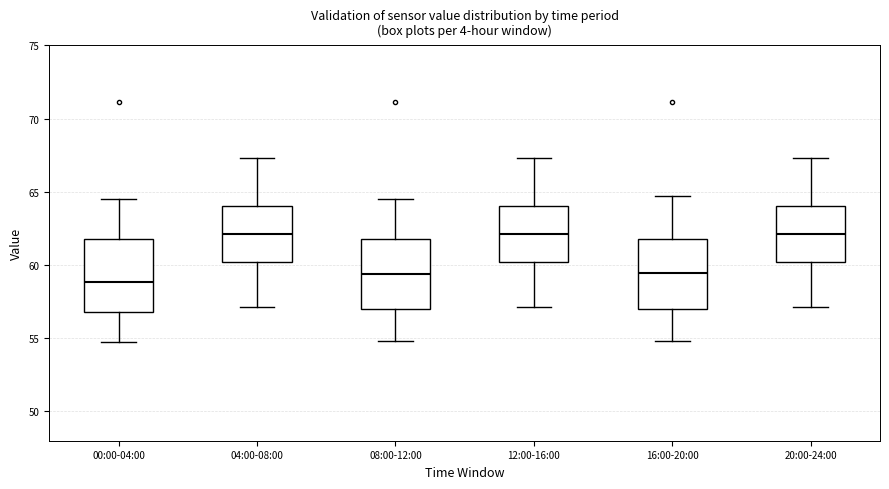

Reading left to right, transcribe this box plot: for each box, give where its median line is, the range the box spans, and where its two whiskers end, as read against the y-axis. The values are not printed on the chart, so give them approximately, as read against the axis.

00:00-04:00: median 59.0, box 57.0 to 62.0, whiskers 54.5 to 64.5
04:00-08:00: median 62.0, box 60.0 to 64.0, whiskers 57.0 to 67.5
08:00-12:00: median 59.5, box 57.0 to 62.0, whiskers 55.0 to 64.5
12:00-16:00: median 62.0, box 60.0 to 64.0, whiskers 57.0 to 67.5
16:00-20:00: median 59.5, box 57.0 to 62.0, whiskers 55.0 to 64.5
20:00-24:00: median 62.0, box 60.0 to 64.0, whiskers 57.0 to 67.5